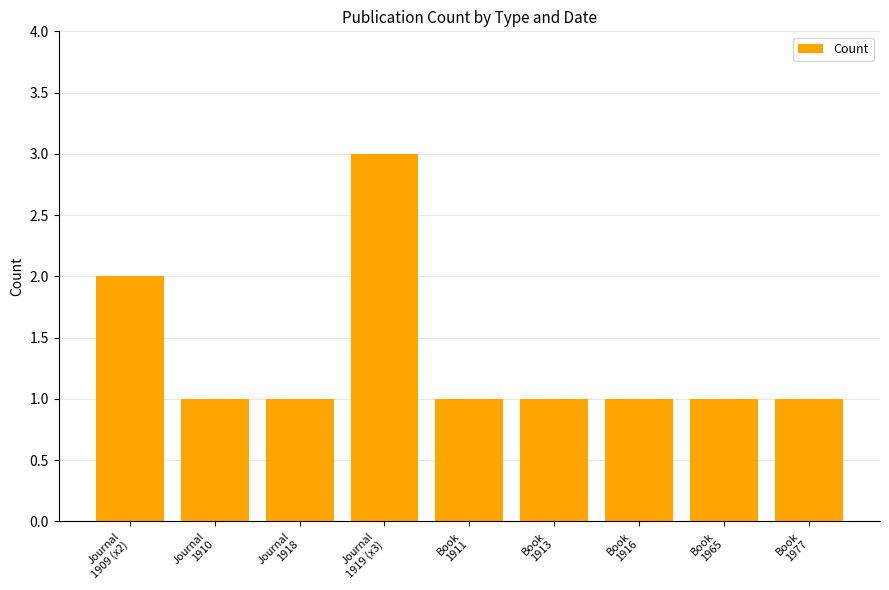

What is the value of the 3rd bar from the left?

1